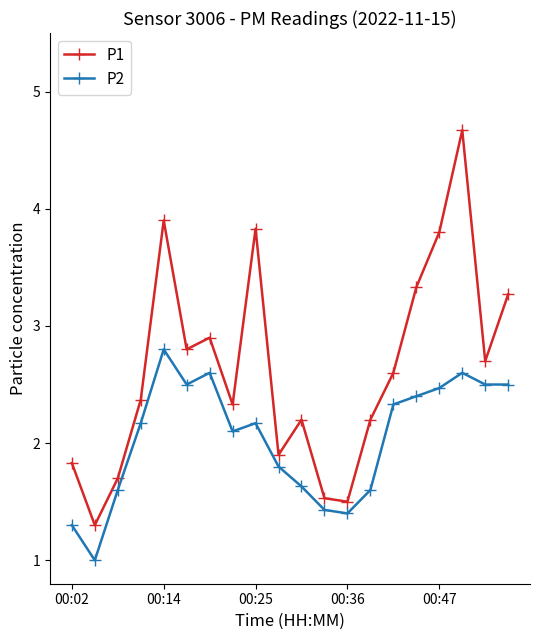

True or false: P2 and P1 intersect in this chart.

False